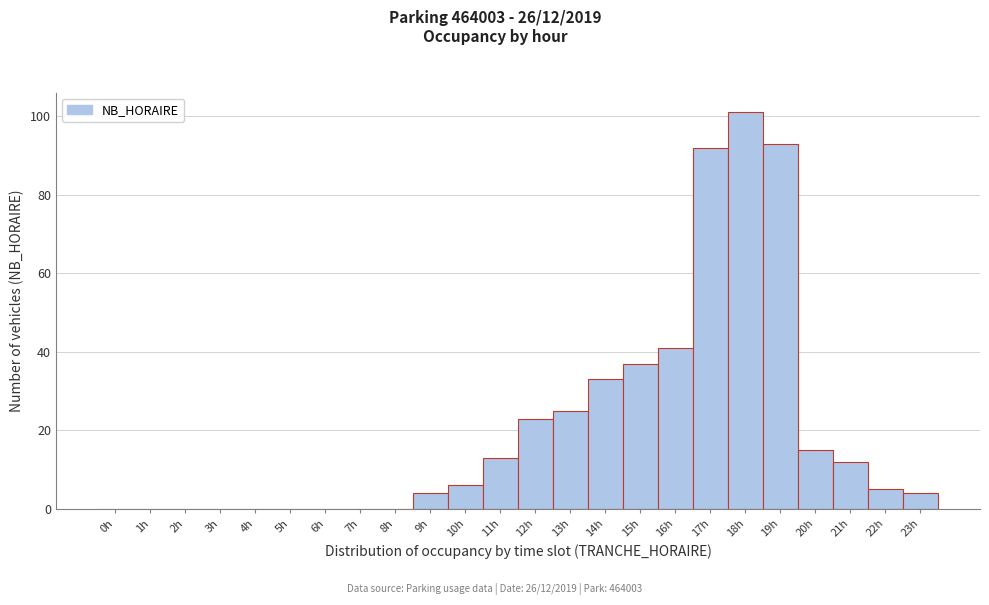

Over which range of the x-axis is the bar tallest?

17.5 to 18.5